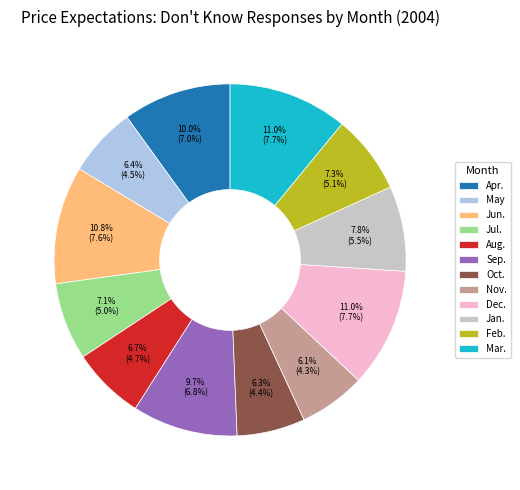

The May slice represents 6% of the pie. True or false?

True